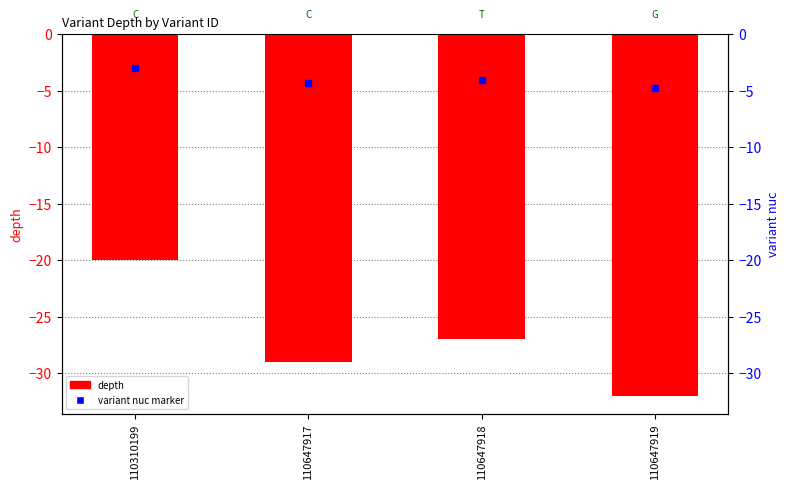

What is the change in value from 110310199 to 110647918?

-7